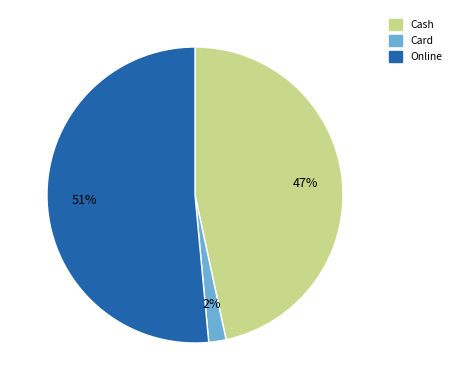

Between Card and Cash, which is larger?

Cash